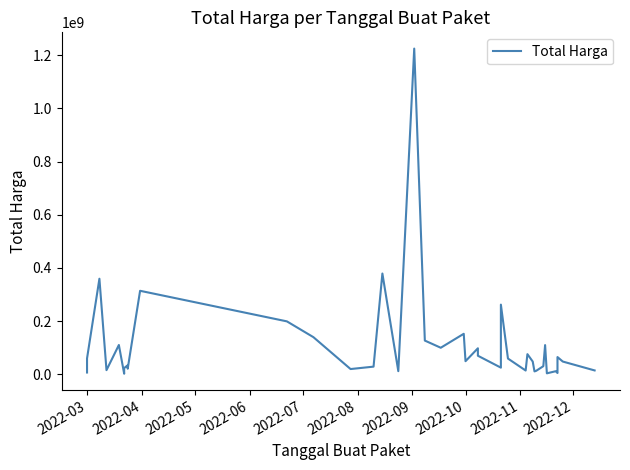

How many lines are shown in the chart?

1